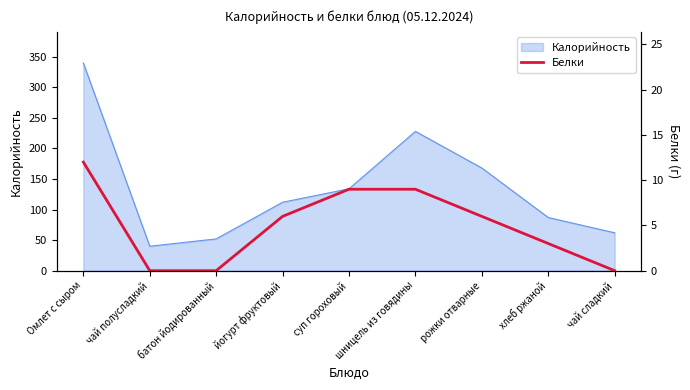

The Калорийность series shows 52 at батон йодированный. True or false?

True